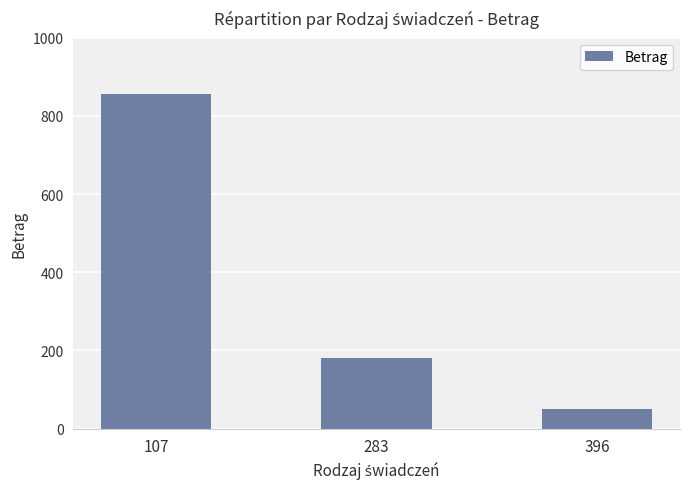

How many categories are shown in the chart?

3